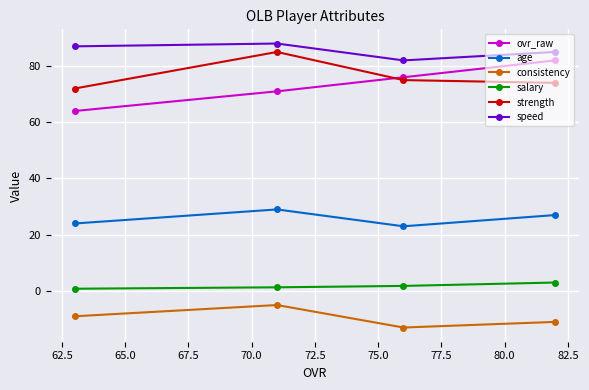

How many series are shown in this chart?

6